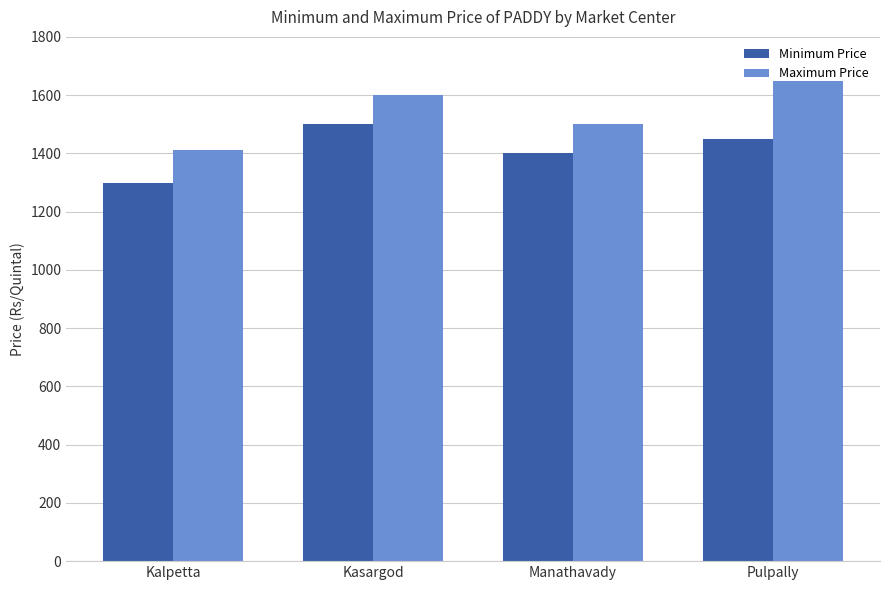

What is the difference between the second highest and minimum values in the Maximum Price series?

190